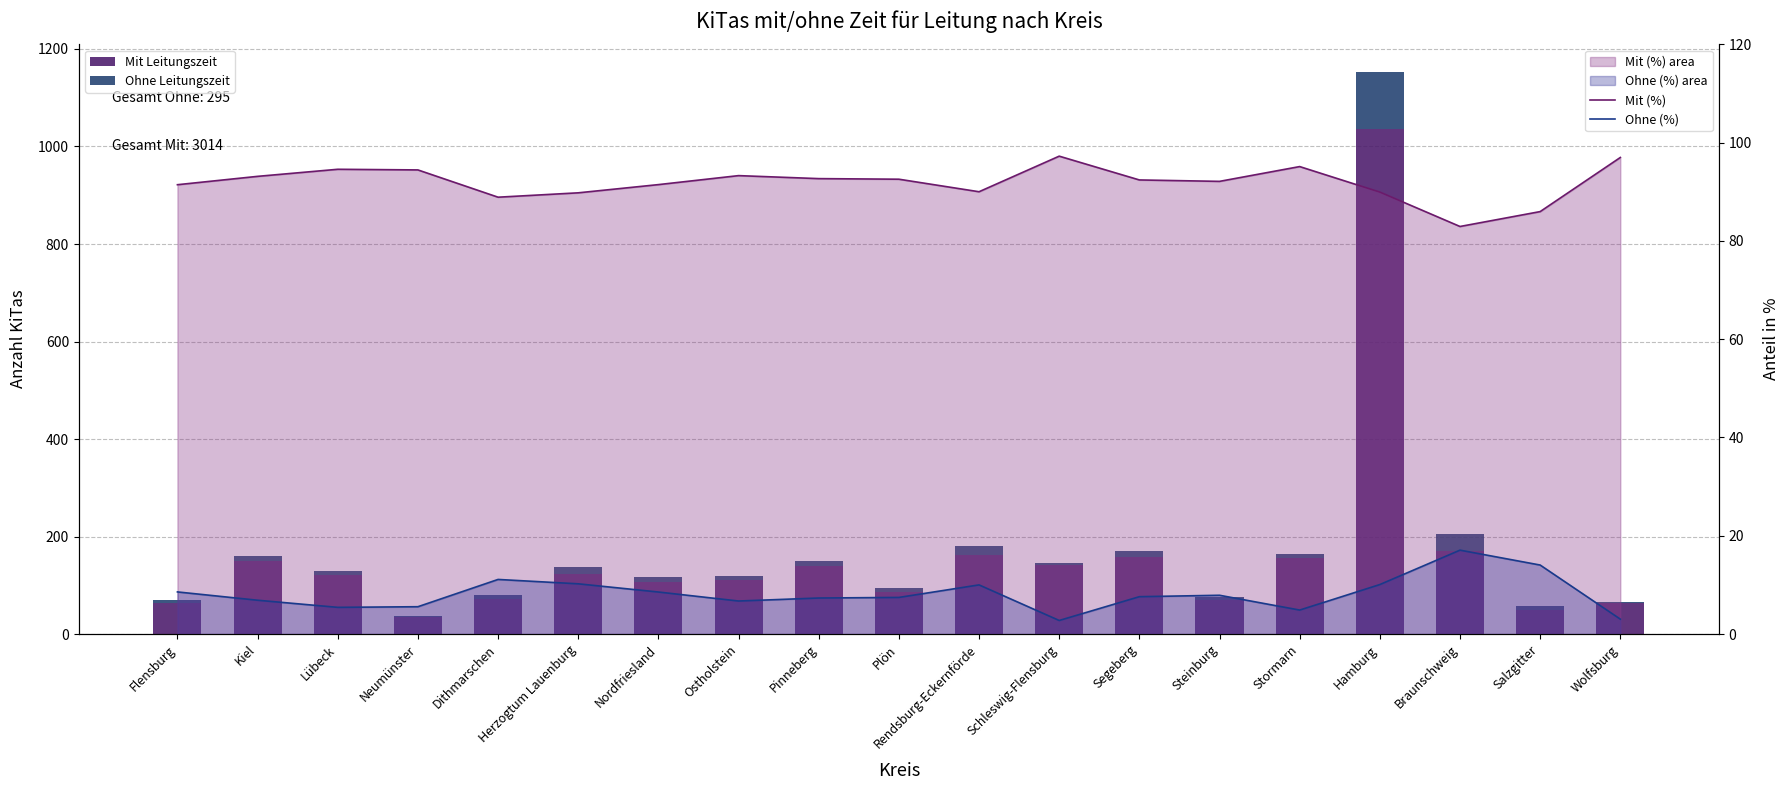

At Braunschweig, list the series in order from largest to smallest.

Mit Leitungszeit, Mit (%), Ohne Leitungszeit, Ohne (%)